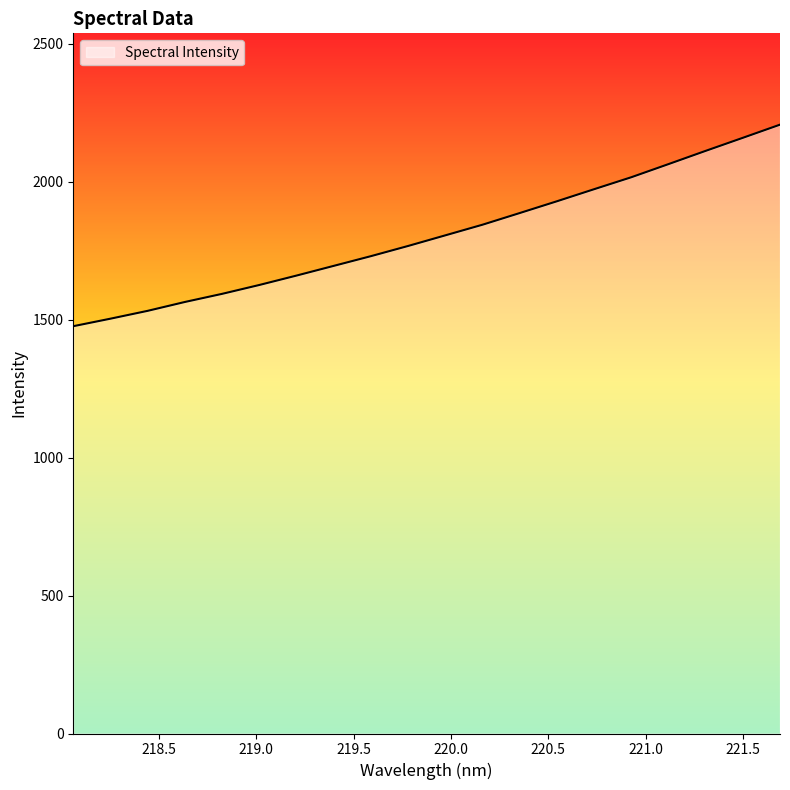

What is the maximum value shown in the chart?

2206.7